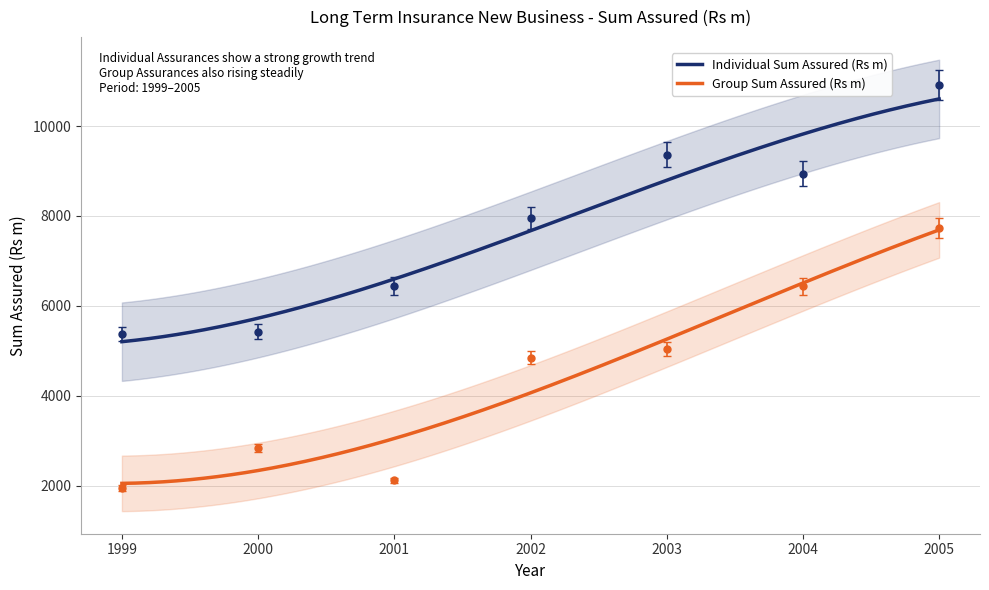

At which label does Individual Sum Assured (Rs m) reach its peak?

2005